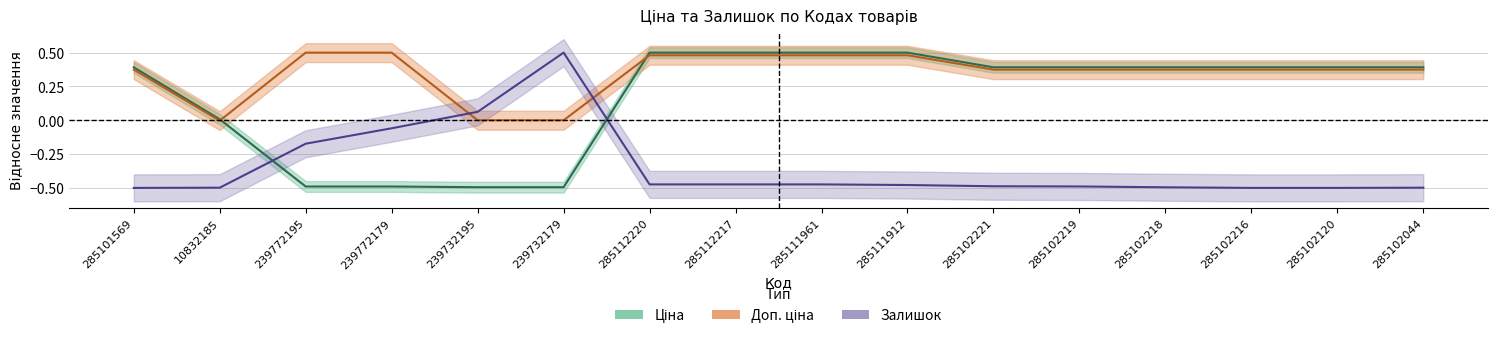

At which category is the sum across all series the highest?

285112220